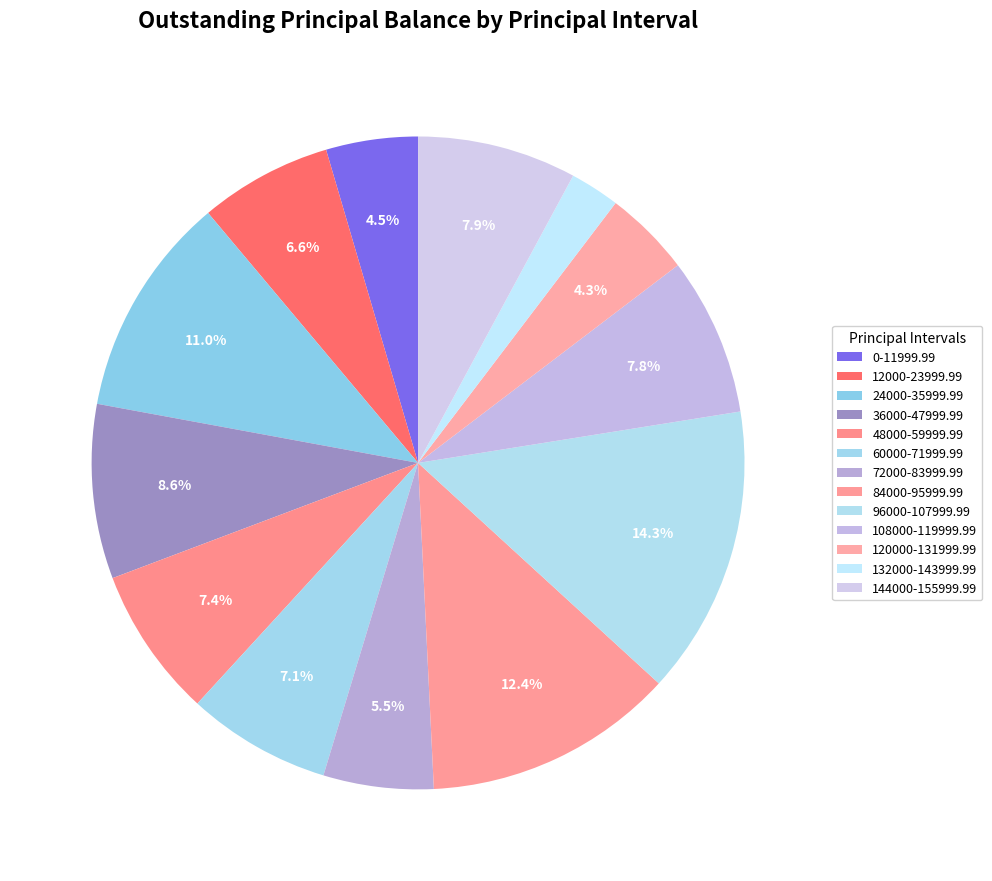

True or false: 120000-131999.99 accounts for 16% of the total.

False